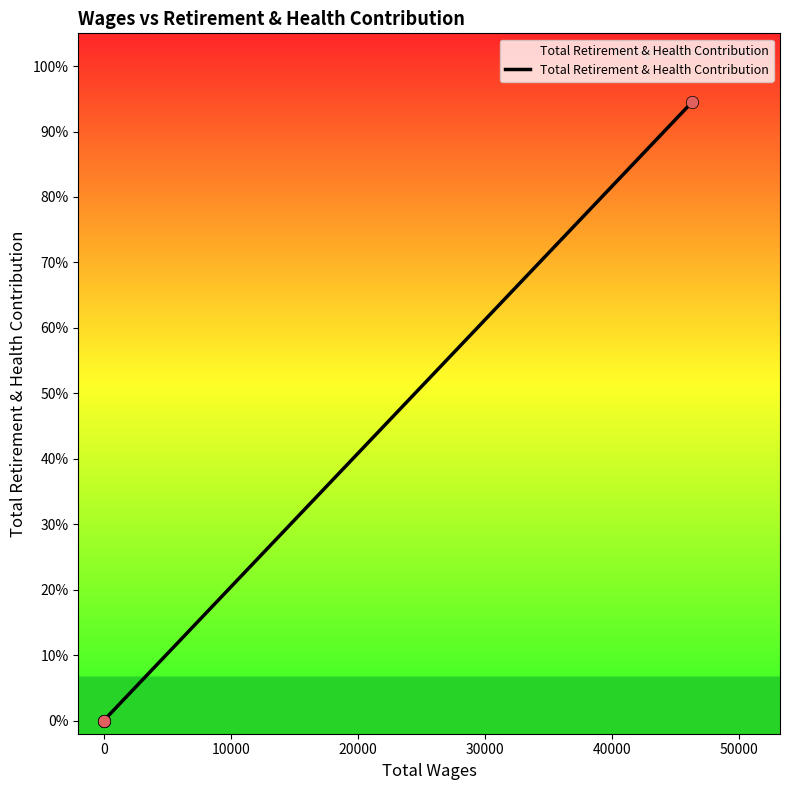

Which has a higher value, 10000 or −10000?

10000